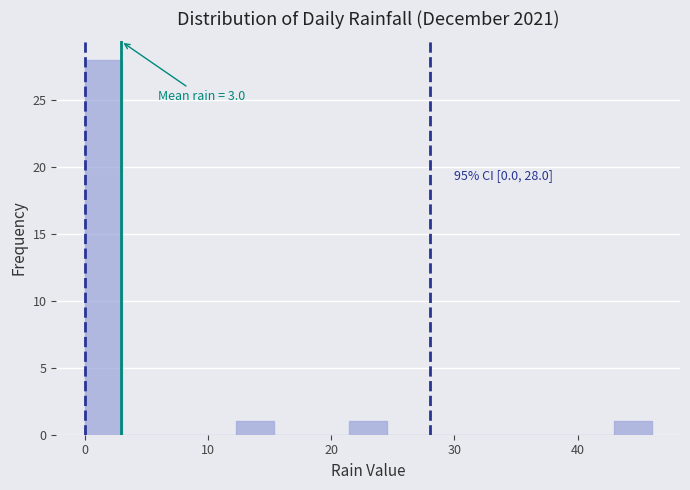

Around what value on the x-axis is the tallest bar? Give the approximate position of its centre, as read against the axis.

2